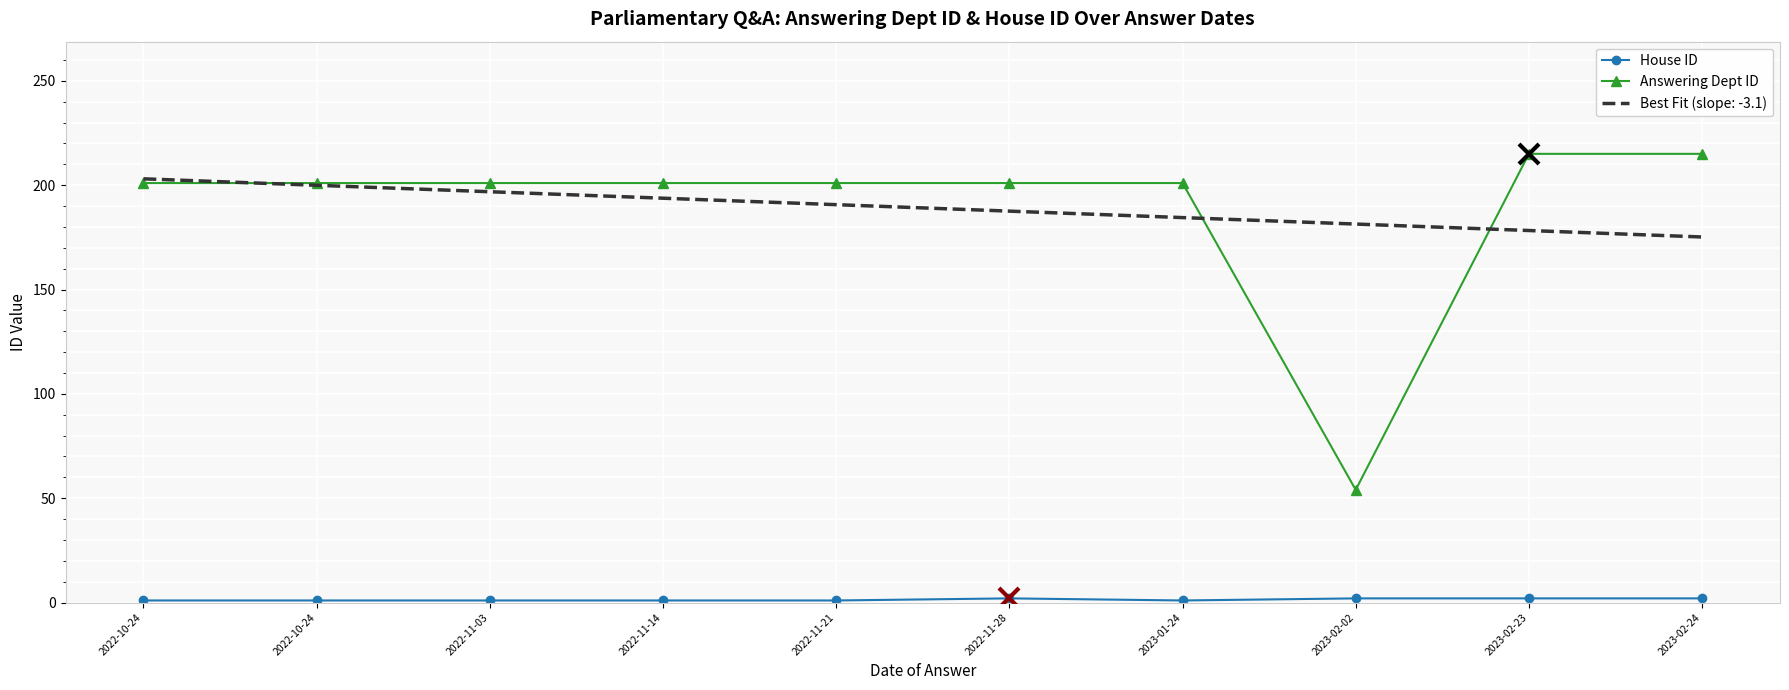

At which label is House ID closest to 1?

2022-10-24